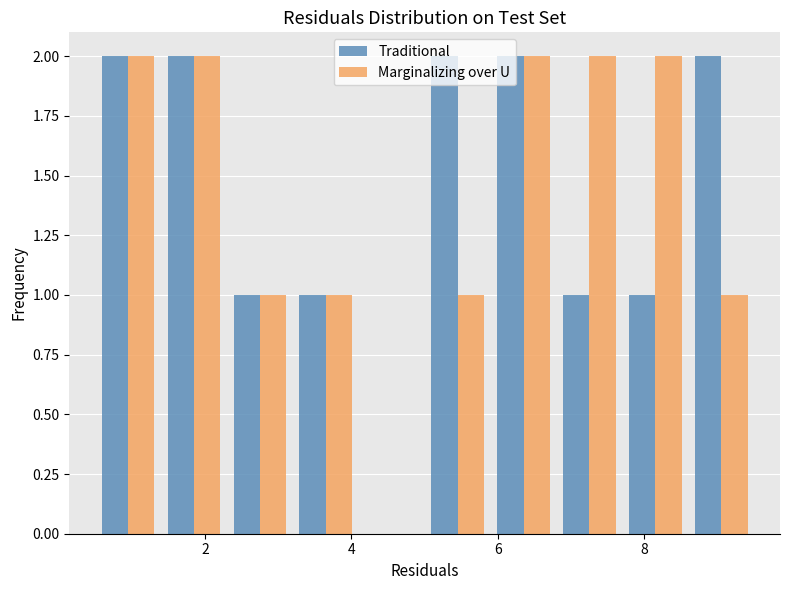

Reading left to right, list every range on the x-axis with the height of the bar of each series over it. Neither the bar edges nor the heights are printed on the chart, so give them approximately, as read against the axes.

0.5 to 1.4: Traditional=2	Marginalizing over U=2
1.4 to 2.3: Traditional=2	Marginalizing over U=2
2.3 to 3.2: Traditional=1	Marginalizing over U=1
3.2 to 4.1: Traditional=1	Marginalizing over U=1
4.1 to 5.0: Traditional=0	Marginalizing over U=0
5.0 to 5.9: Traditional=2	Marginalizing over U=1
5.9 to 6.8: Traditional=2	Marginalizing over U=2
6.8 to 7.7: Traditional=1	Marginalizing over U=2
7.7 to 8.6: Traditional=1	Marginalizing over U=2
8.6 to 9.5: Traditional=2	Marginalizing over U=1